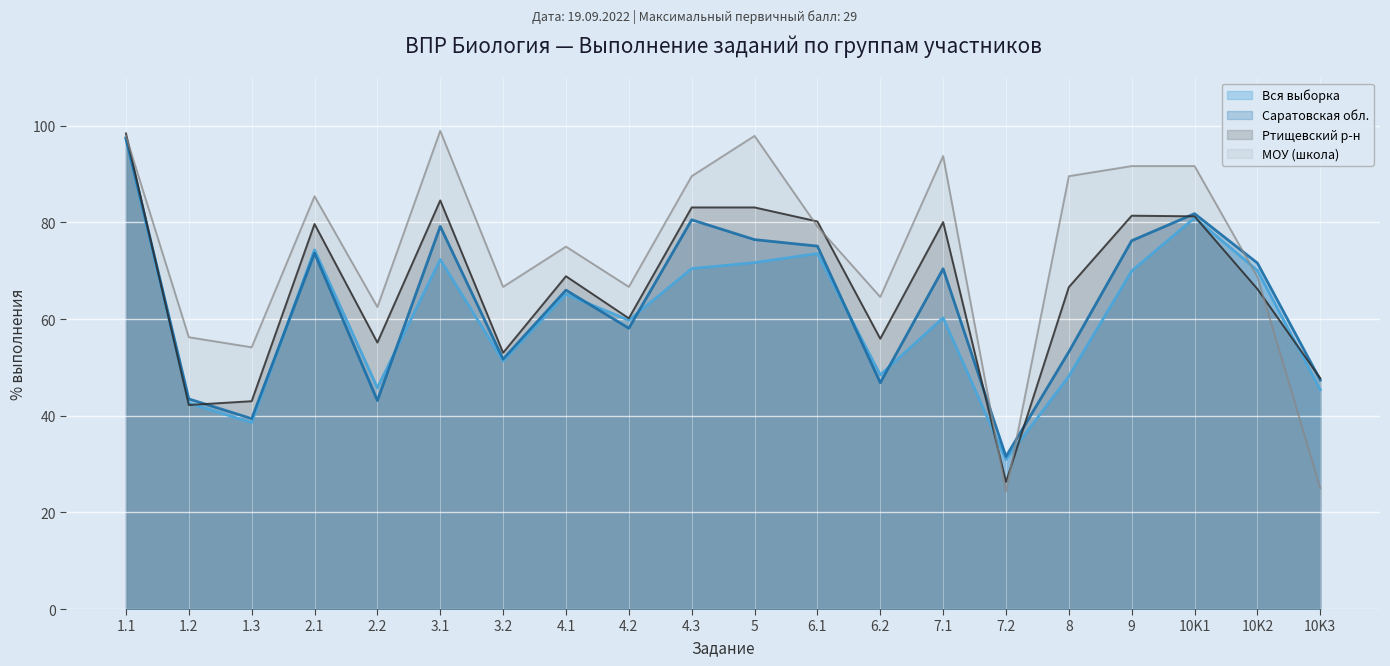

How many series are shown in this chart?

4